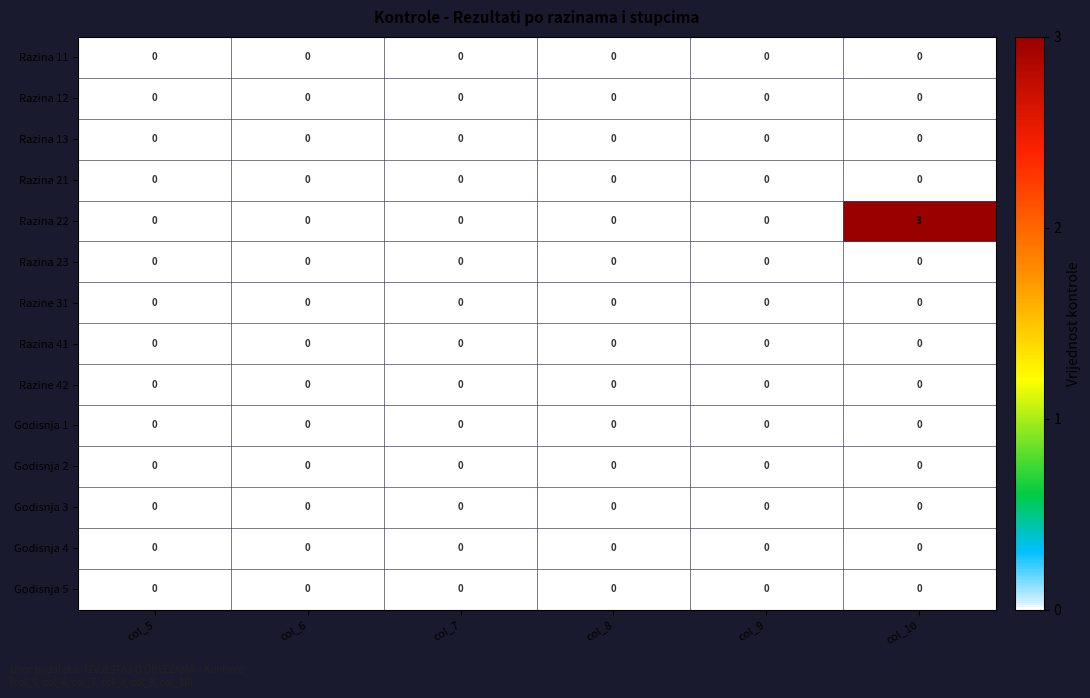

What is the greatest value displayed?

3